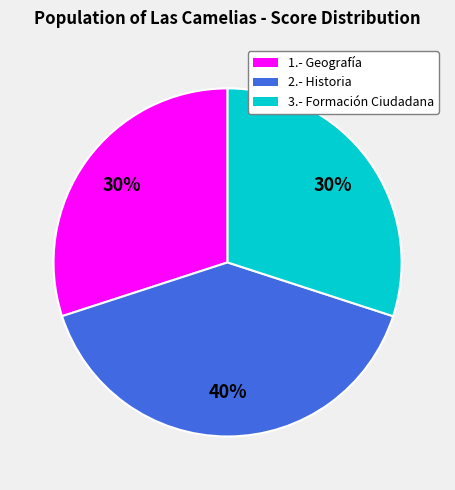

Is there any slice that represents more than half of the pie?

No